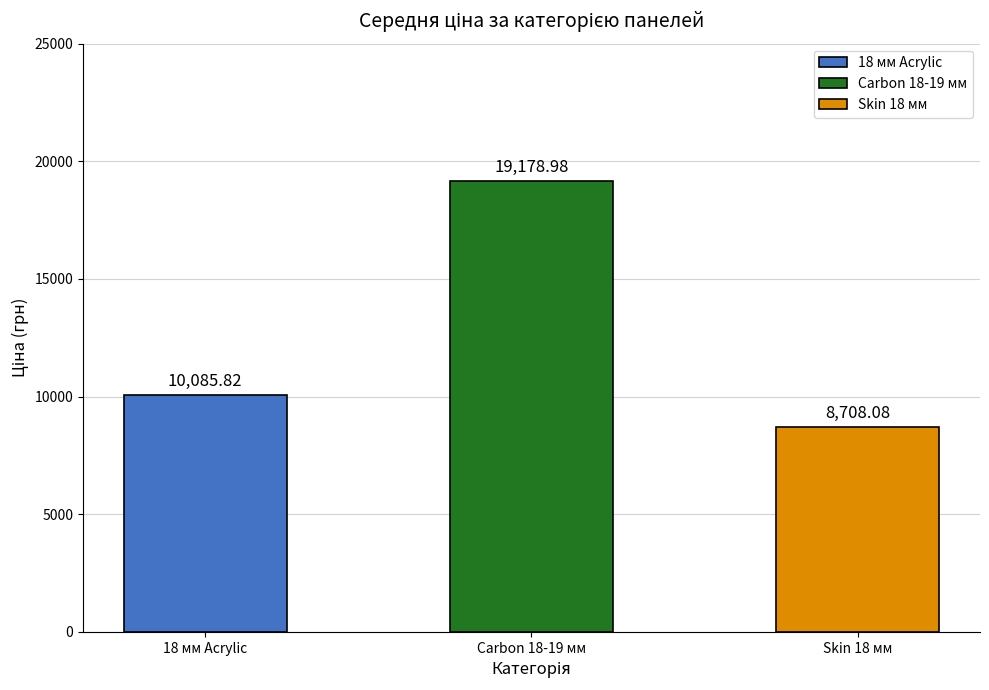

How many distinct data groups are displayed?

1